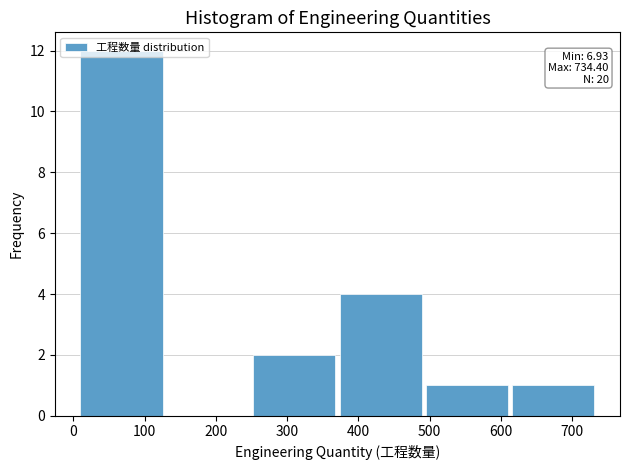

Which range on the x-axis has the tallest bar?

10 to 130